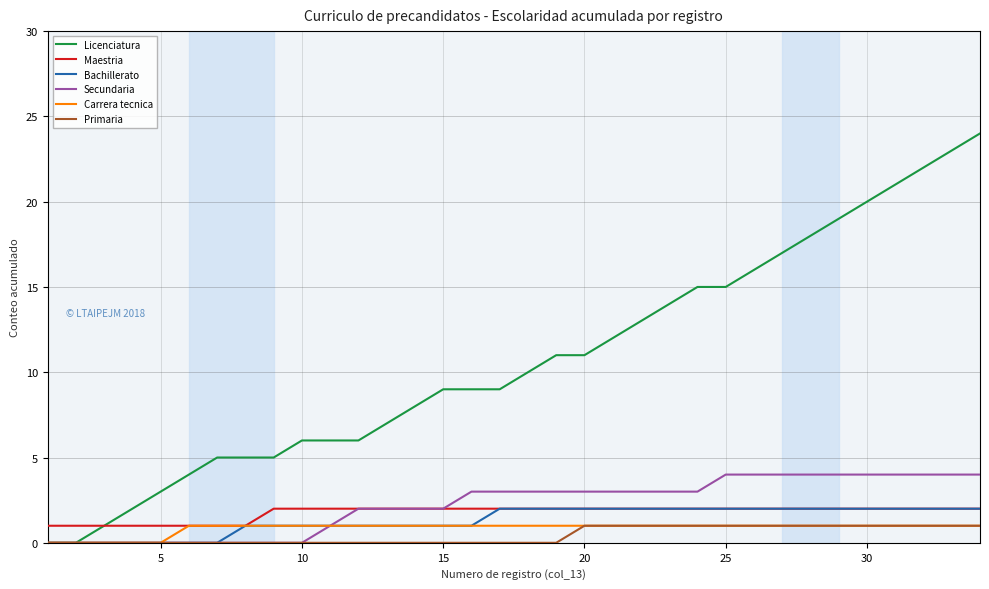

Which series has the largest range (max minus min)?

Licenciatura